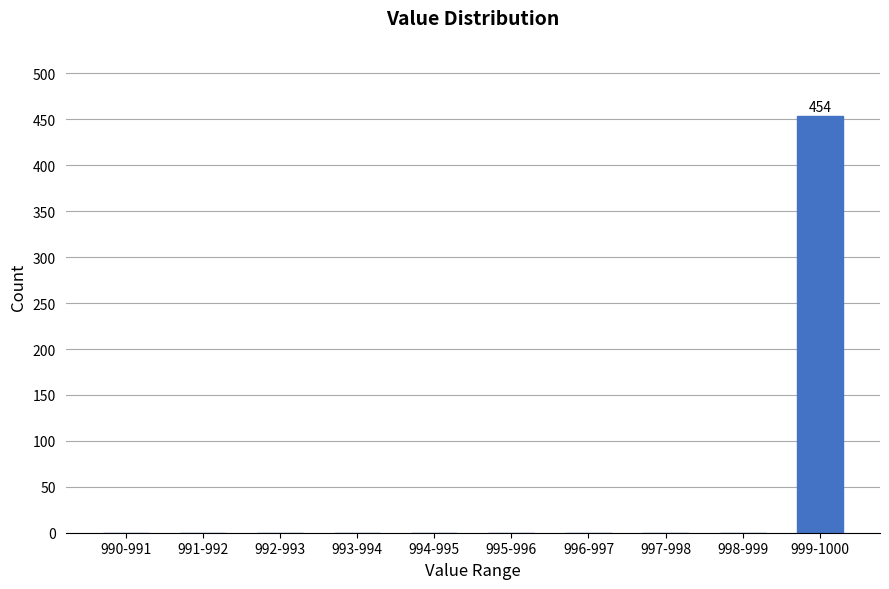

Reading left to right, extract all data points from this chart.

990-991=0	991-992=0	992-993=0	993-994=0	994-995=0	995-996=0	996-997=0	997-998=0	998-999=0	999-1000=454